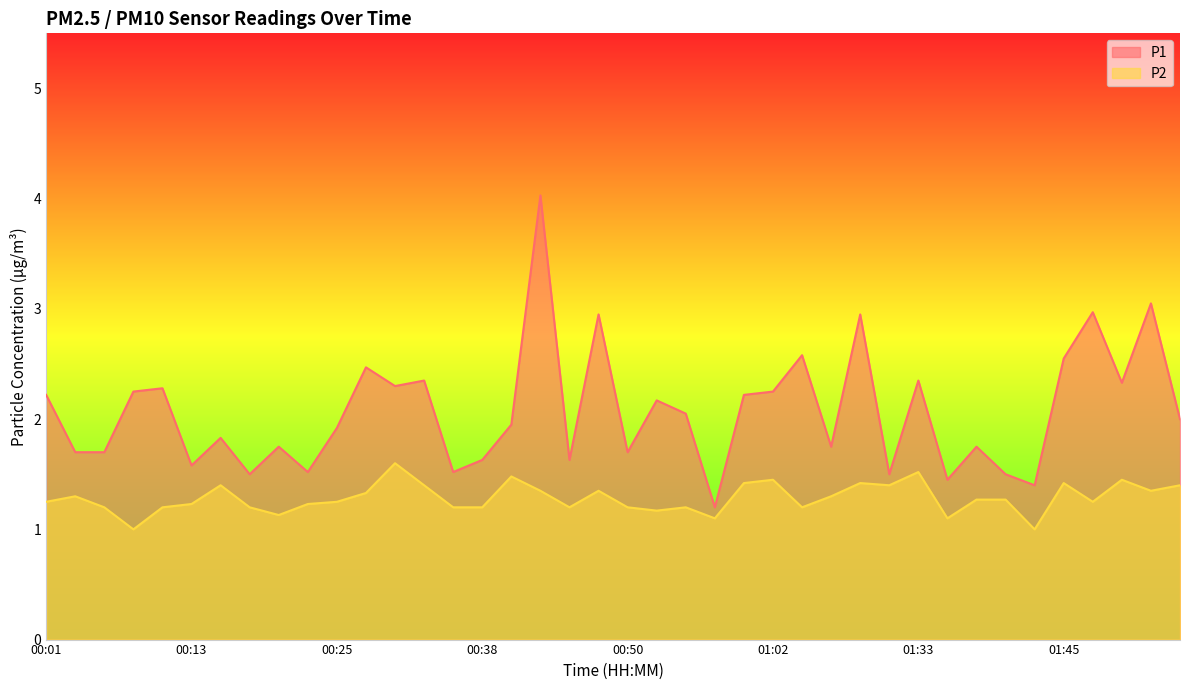

Where is the first local minimum for P1?

00:13